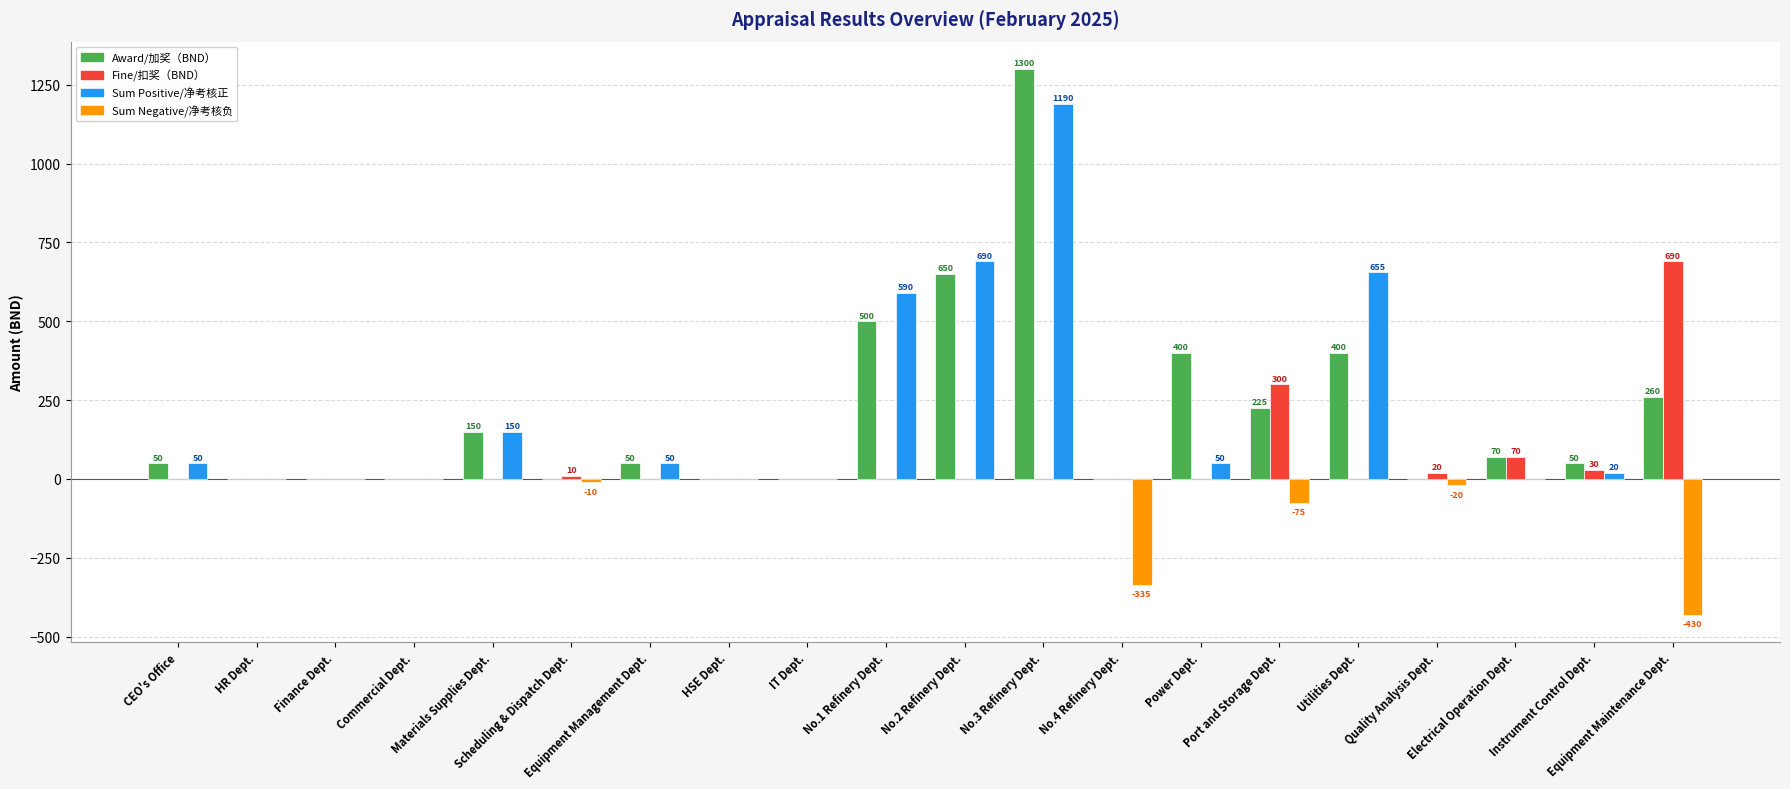

What is the maximum value shown in the chart?

1300